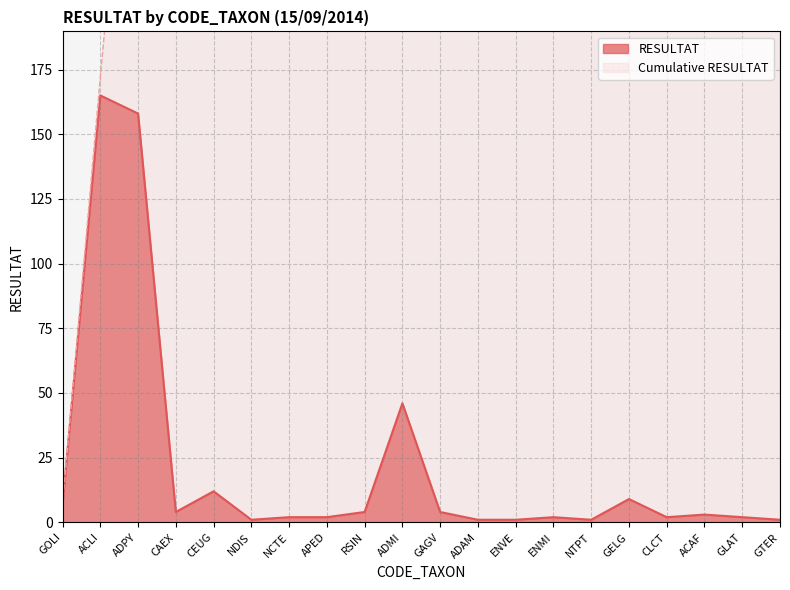

Reading right to left, transcribe all the data shown in this chart.

GTER=1	GLAT=2	ACAF=3	CLCT=2	GELG=9	NTPT=1	ENMI=2	ENVE=1	ADAM=1	GAGV=4	ADMI=46	RSIN=4	APED=2	NCTE=2	NDIS=1	CEUG=12	CAEX=4	ADPY=158	ACLI=165	GOLI=7